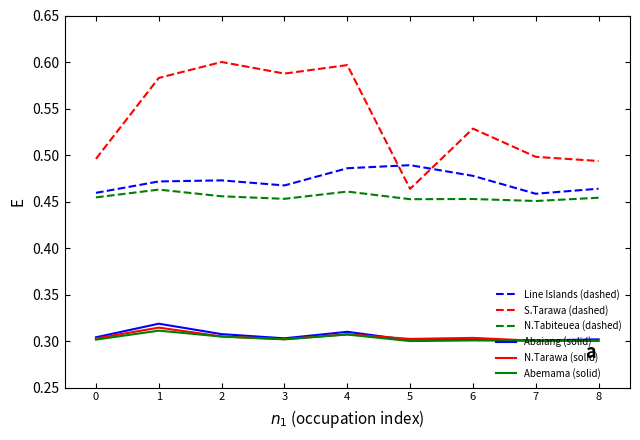

True or false: N.Tabiteuea (dashed) has a value of 0.1 at 7.

False